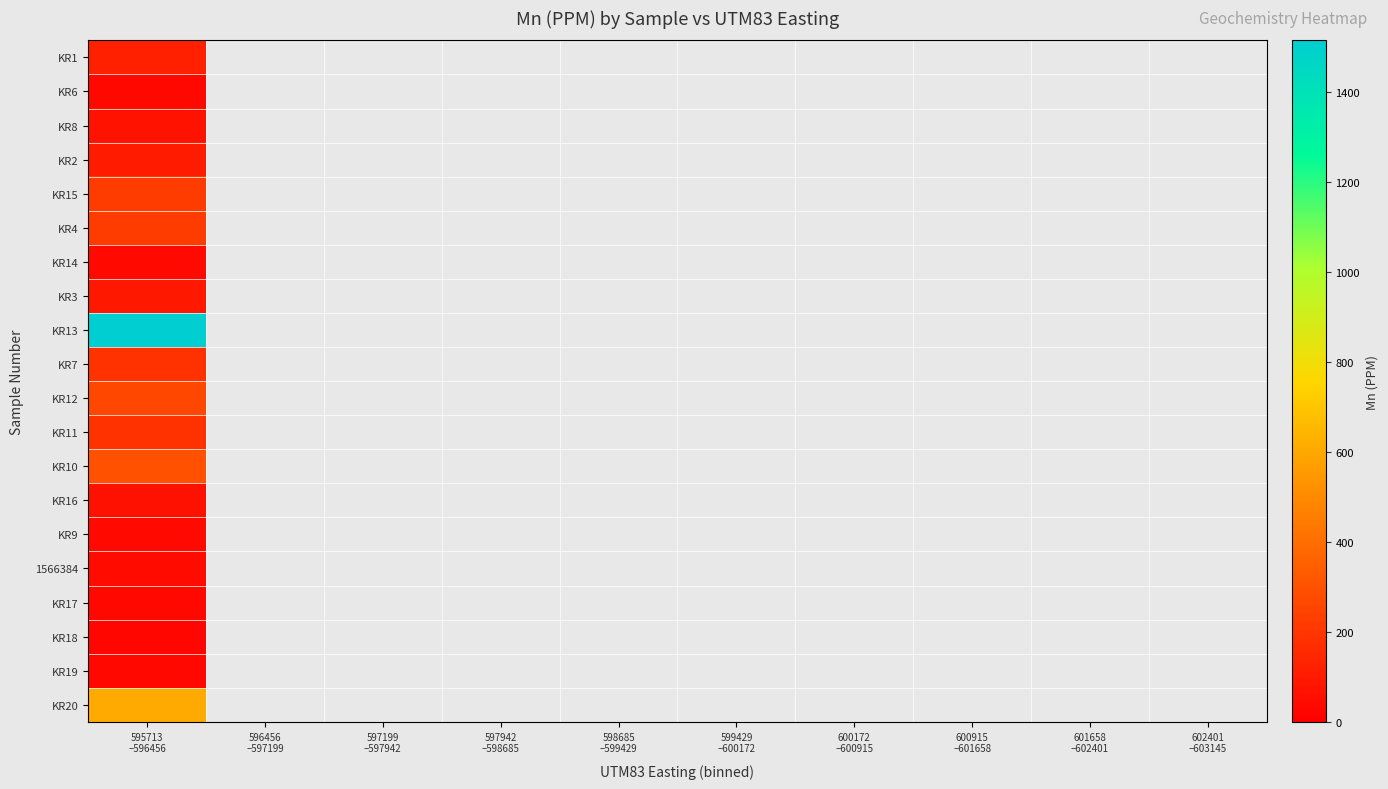

Where is 1566384 nearest to the value 44?

595713 –596456